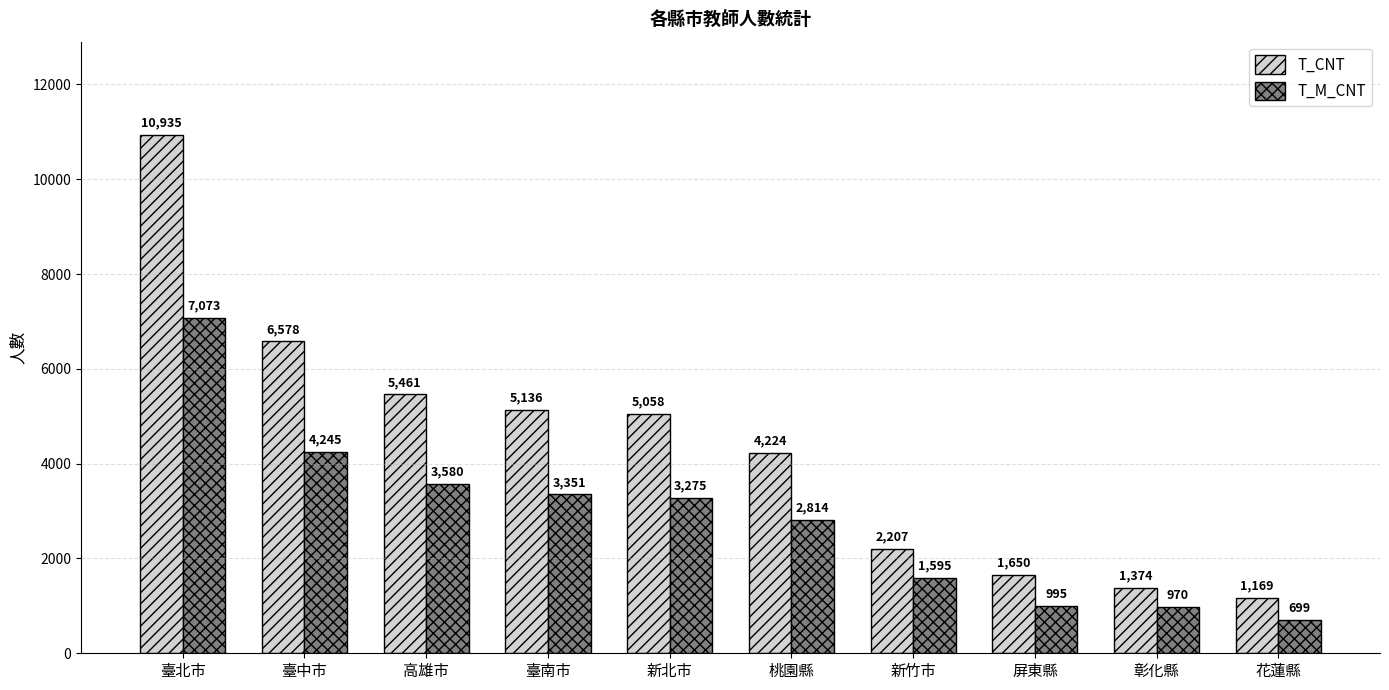

What is the smallest value displayed?

699